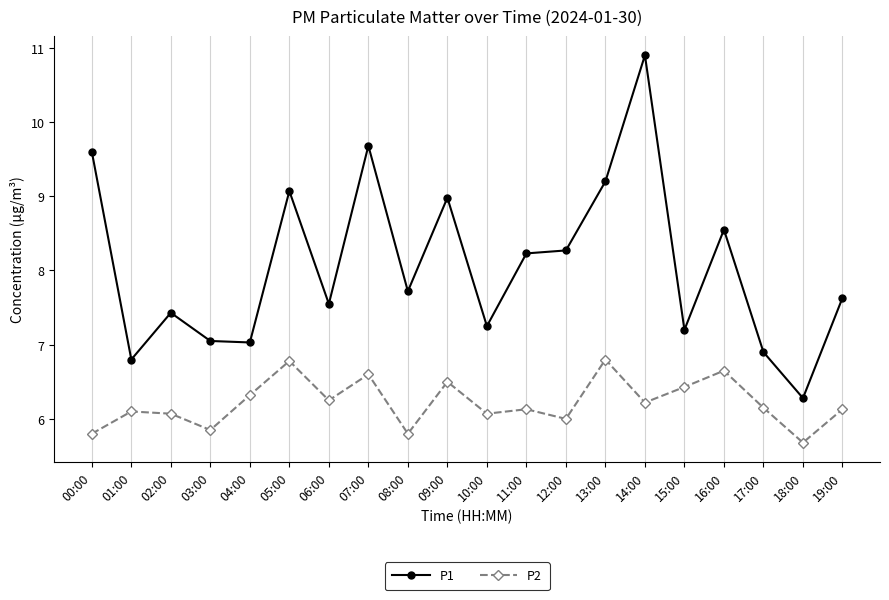

What is the difference between the second highest and second lowest values in the P1 series?

2.9